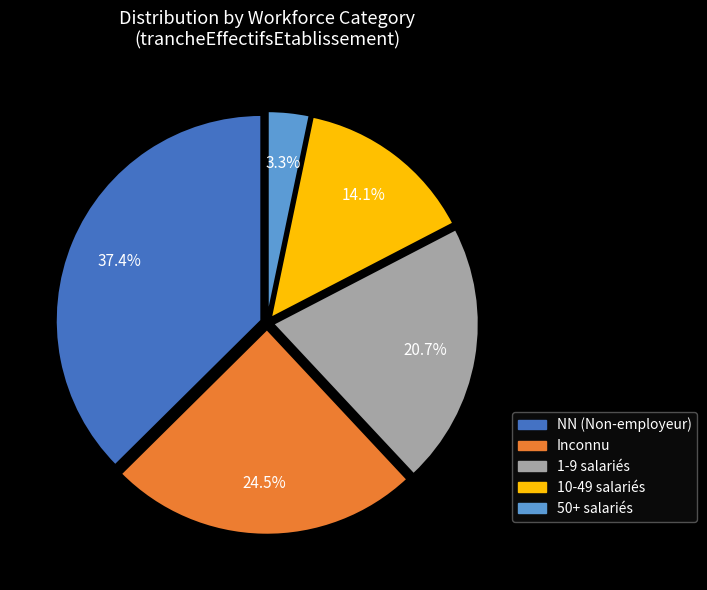

Is there a majority slice in this chart?

No